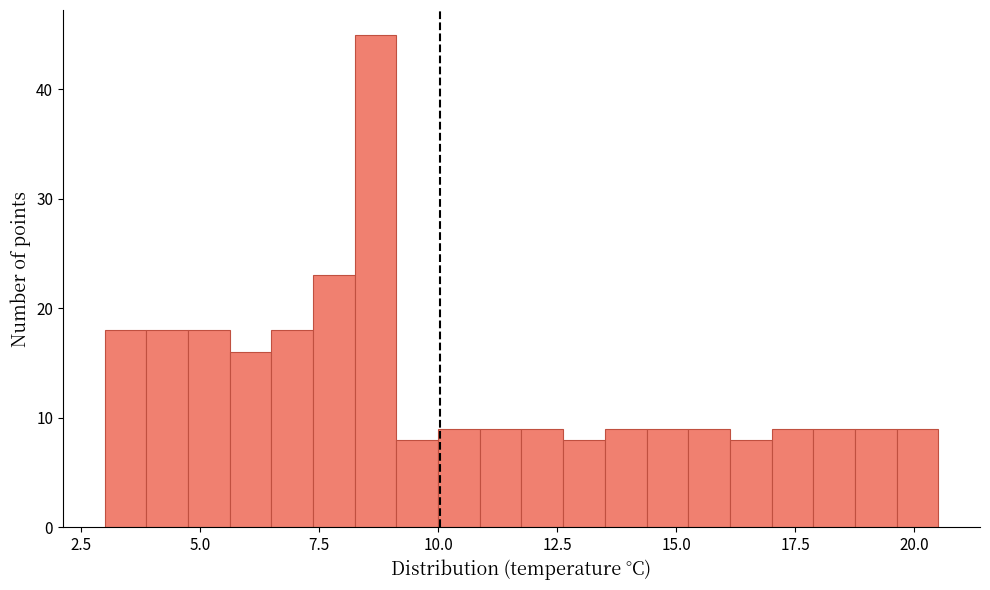

Around what value on the x-axis is the tallest bar? Give the approximate position of its centre, as read against the axis.

8.5